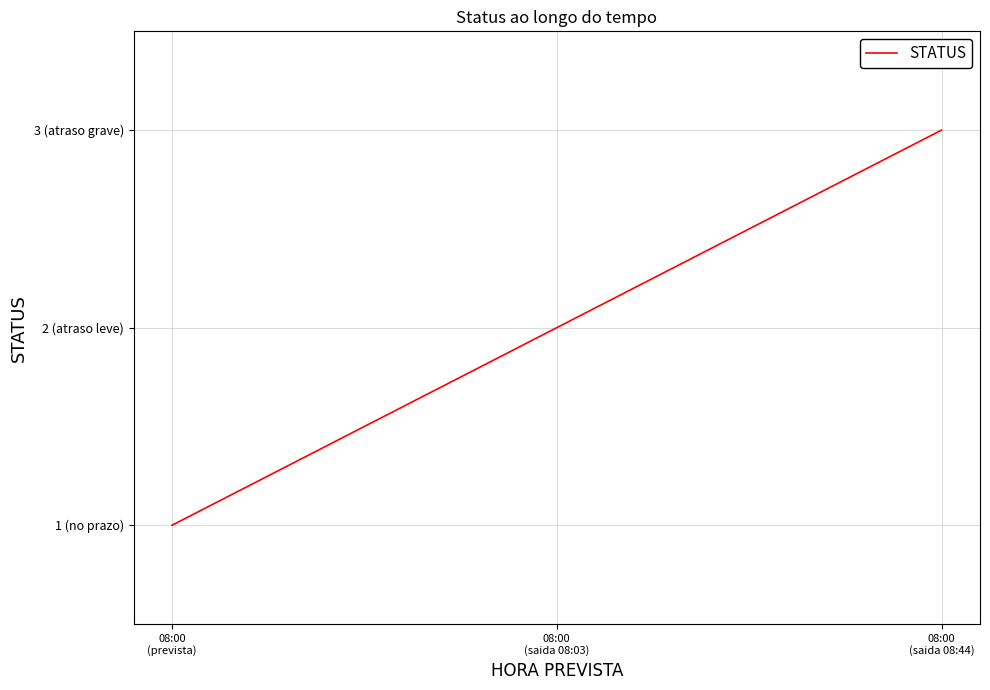

Read the value at 08:00
(prevista).

1